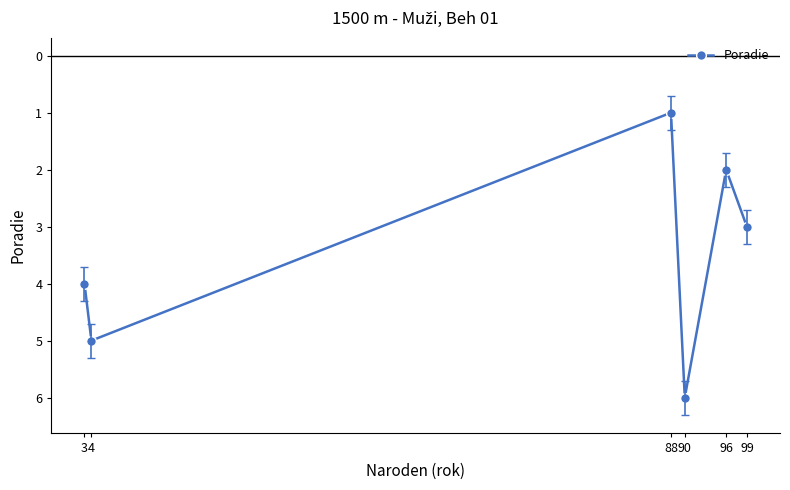

What is the change in value from 90 to 99?

-3